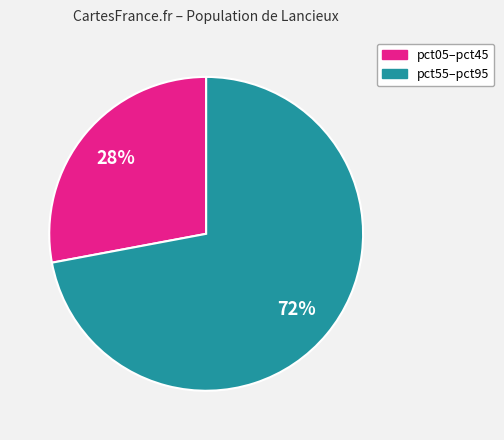

Is there a majority slice in this chart?

Yes